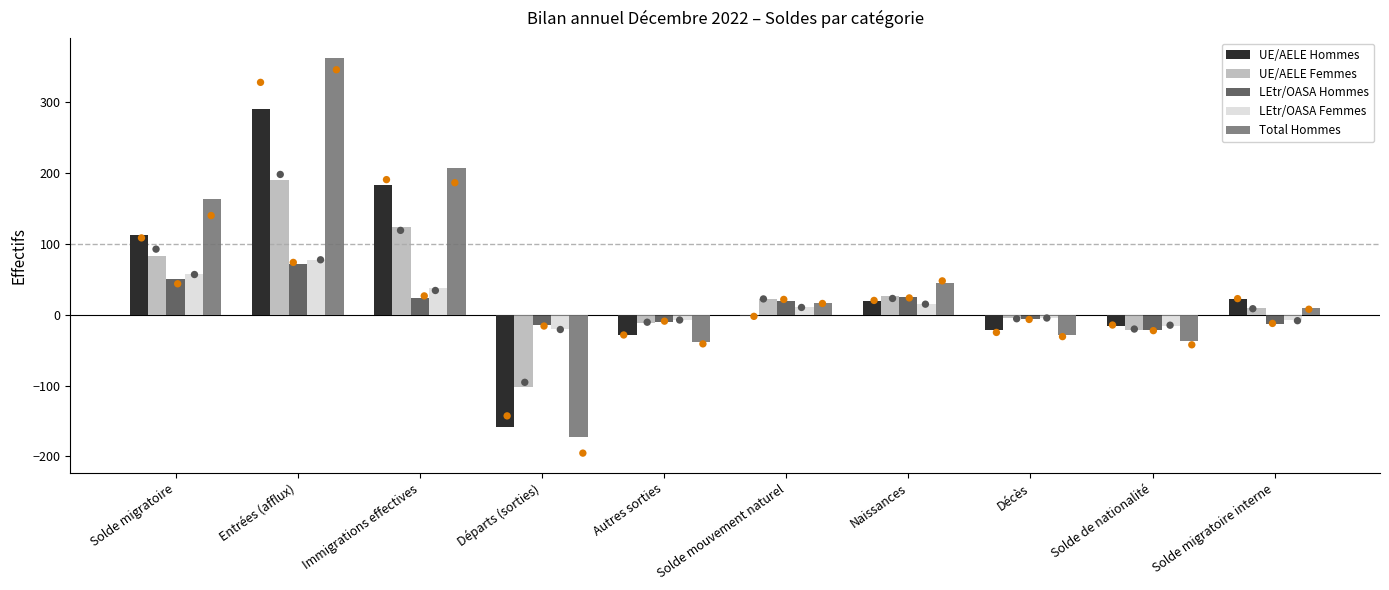

What is the total value across all series at Autres sorties?

-95